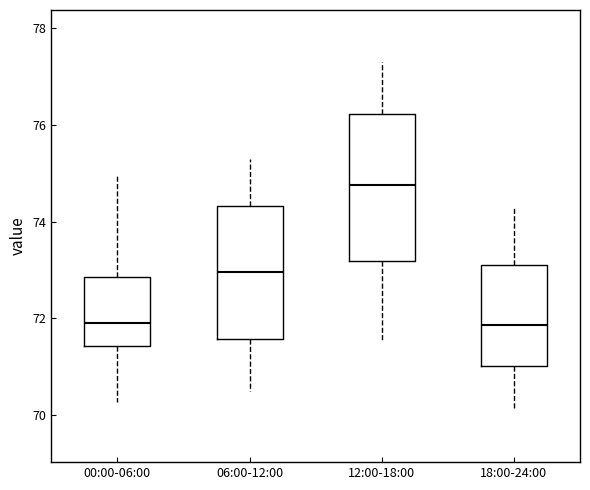

Where does the upper whisker of the box for 00:00-06:00 end on the y-axis? The values are not printed on the chart, so give them approximately, as read against the axis.

75.0